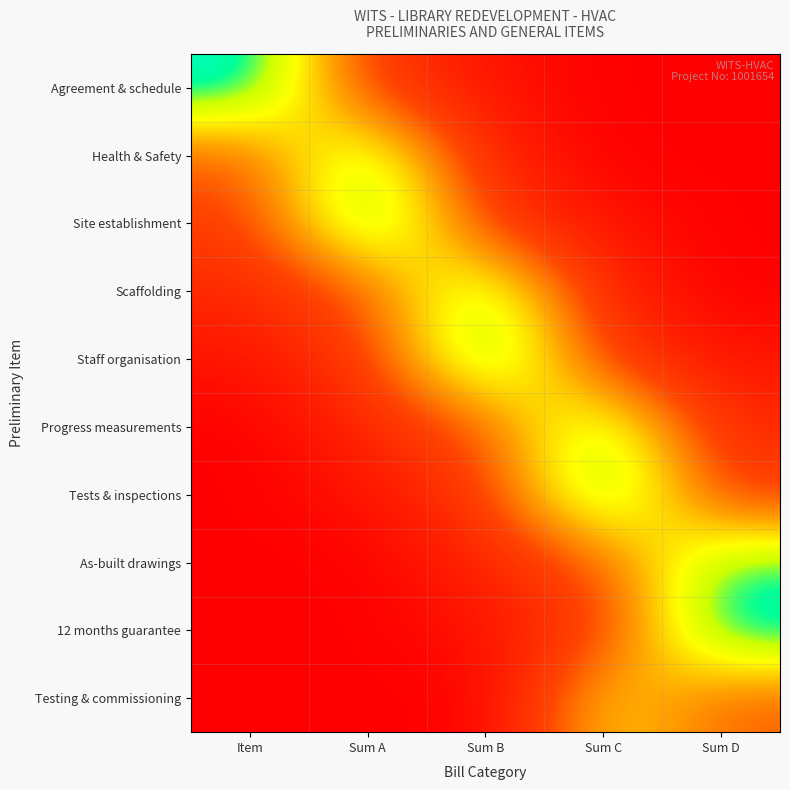

At Item, list the series in order from smallest to largest.

Progress measurements, Tests & inspections, As-built drawings, 12 months guarantee, Testing & commissioning, Staff organisation, Scaffolding, Site establishment, Health & Safety, Agreement & schedule